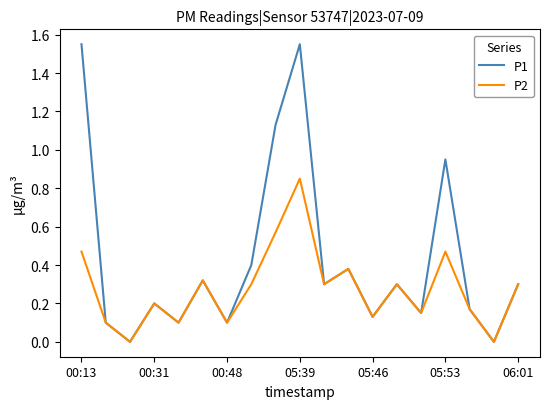

Which series has the widest spread of values?

P1